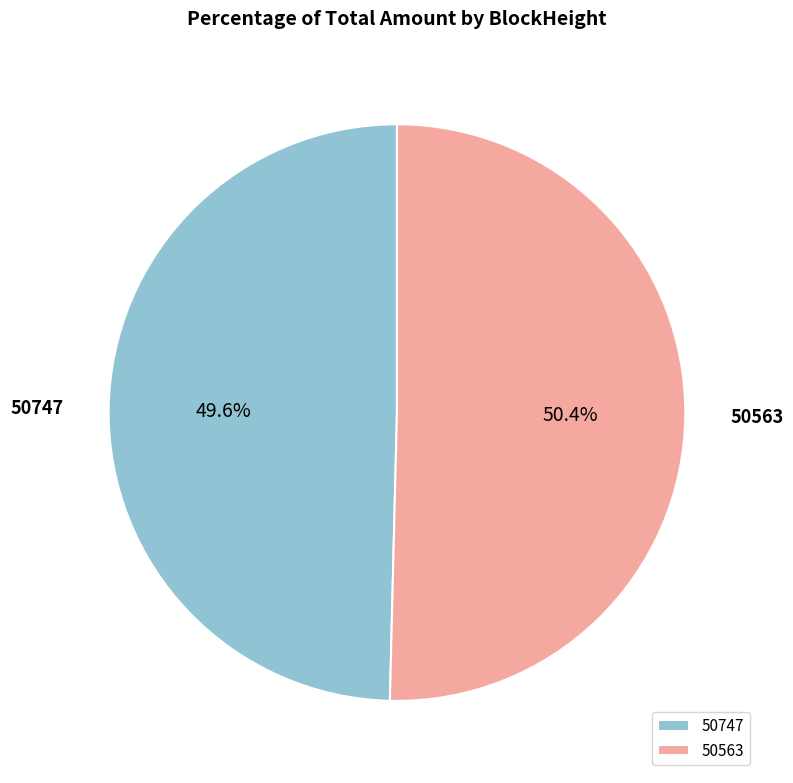

What percentage do 50747 and 50563 together represent?

100.0%